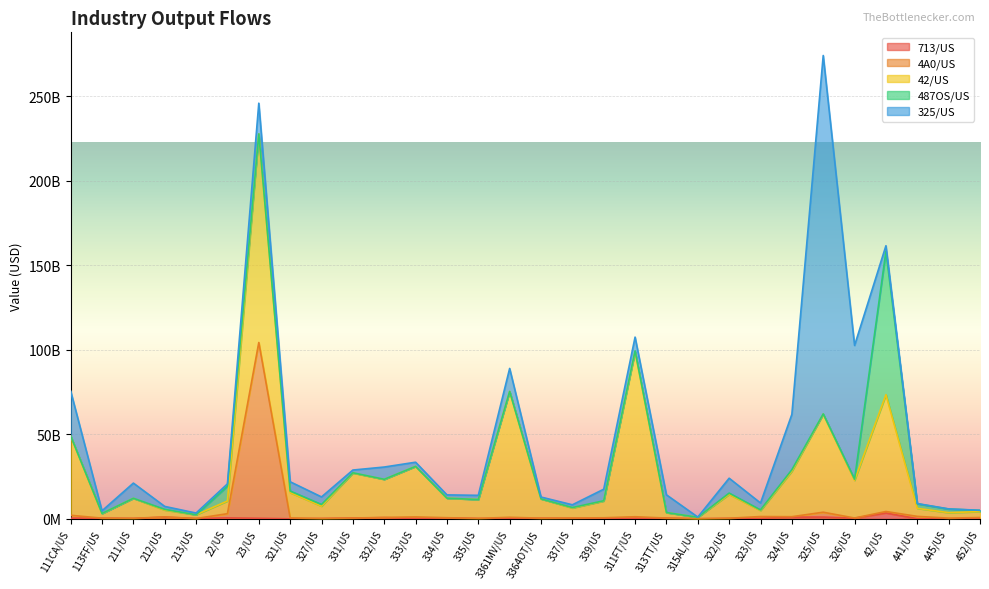

Between which two adjacent categories do 4A0/US and 325/US first intersect?

213/US and 22/US